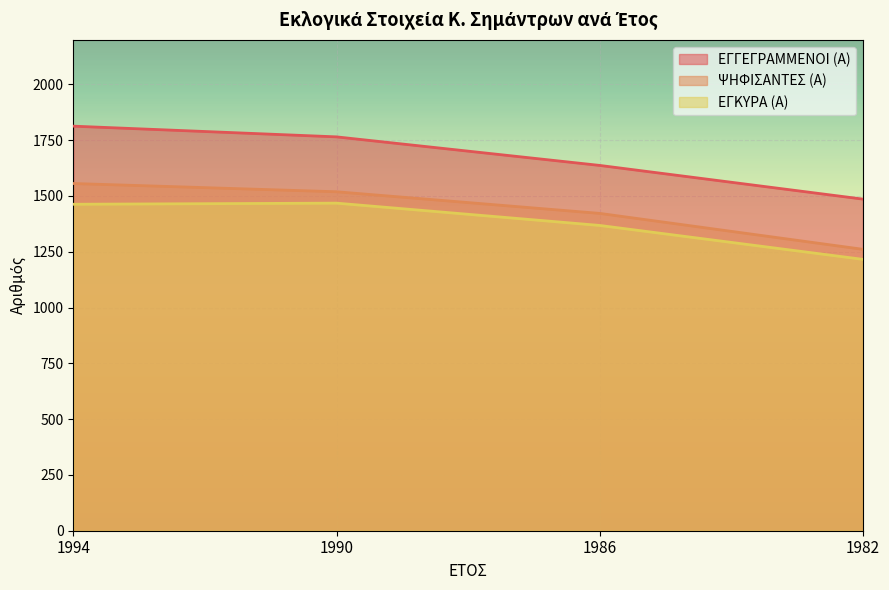

What is the approximate value of ΕΓΓΕΓΡΑΜΜΕΝΟΙ (Α) at 1986?

1637